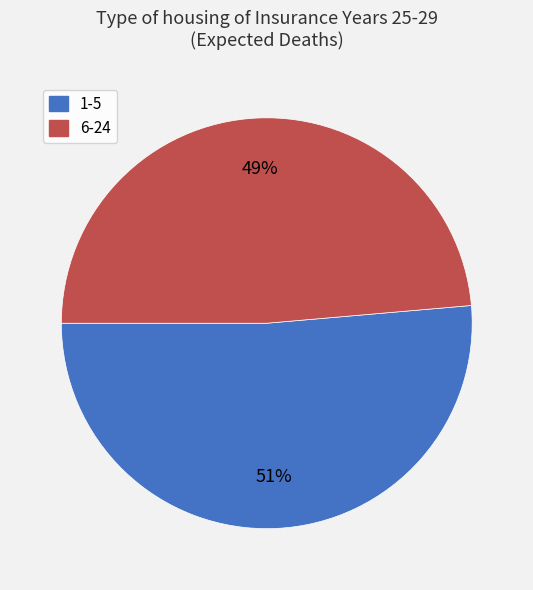

Do 6-24 and 1-5 together represent more than half of the pie?

Yes